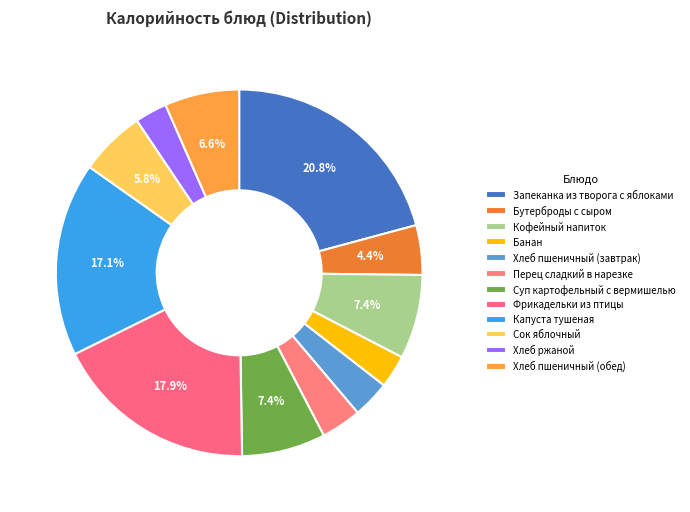

To the nearest percent, what portion does Фрикадельки из птицы represent?

18%